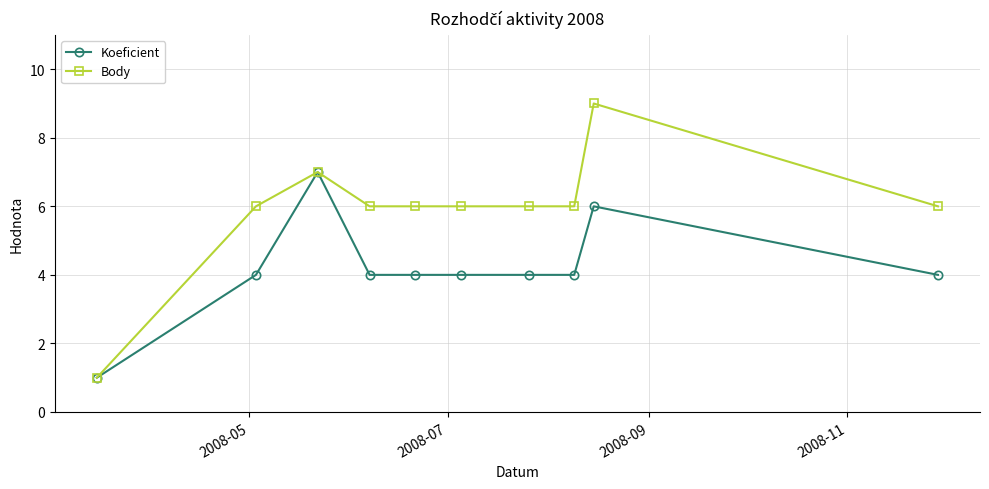

What is the greatest value displayed?

9